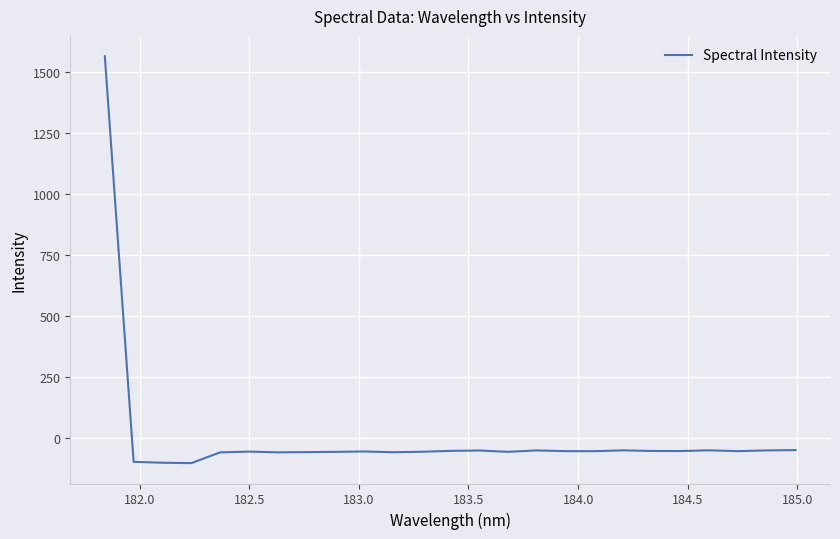

What is the greatest value displayed?

1566.5